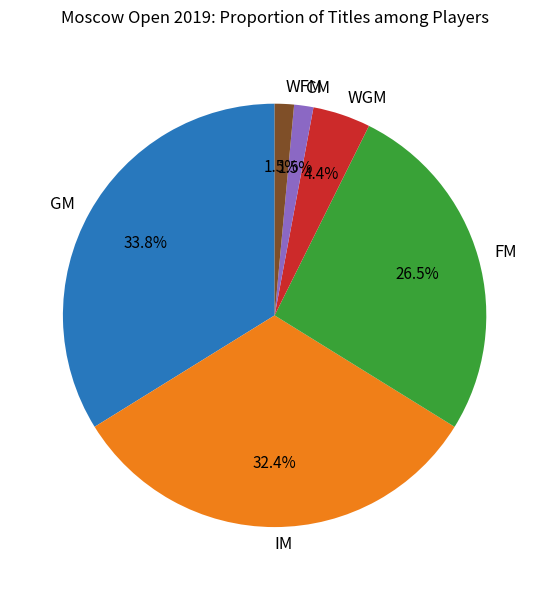

Which category has the biggest portion of the pie?

GM